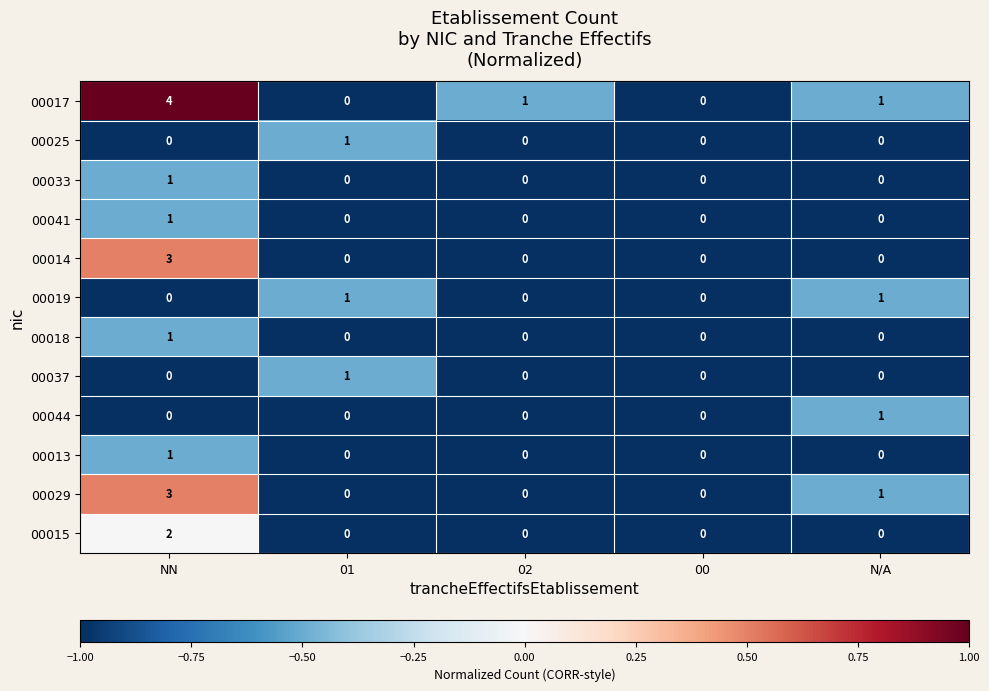

At which label is 00029 closest to 1?

N/A